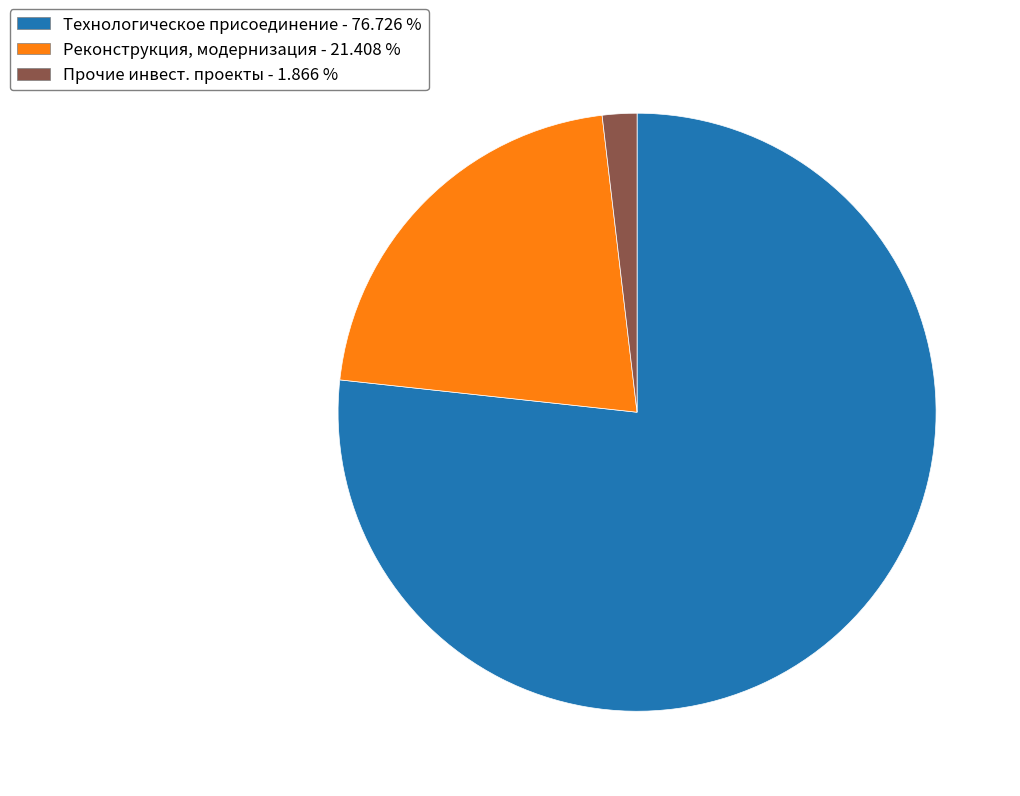

Rank the categories by value from lowest to highest.

Прочие инвест. проекты - 1.866 %, Реконструкция, модернизация - 21.408 %, Технологическое присоединение - 76.726 %